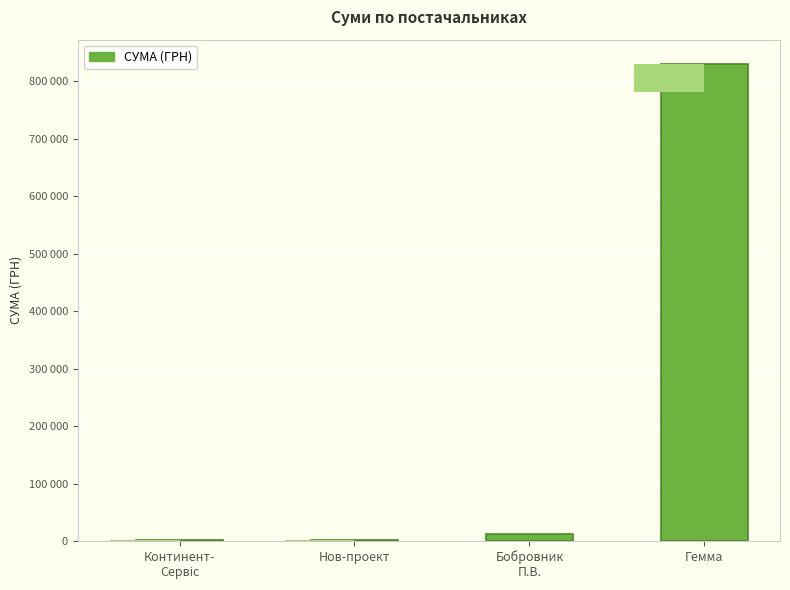

Rank the categories by value from highest to lowest.

Гемма, Бобровник
П.В., Нов-проект, Континент-
Сервіс